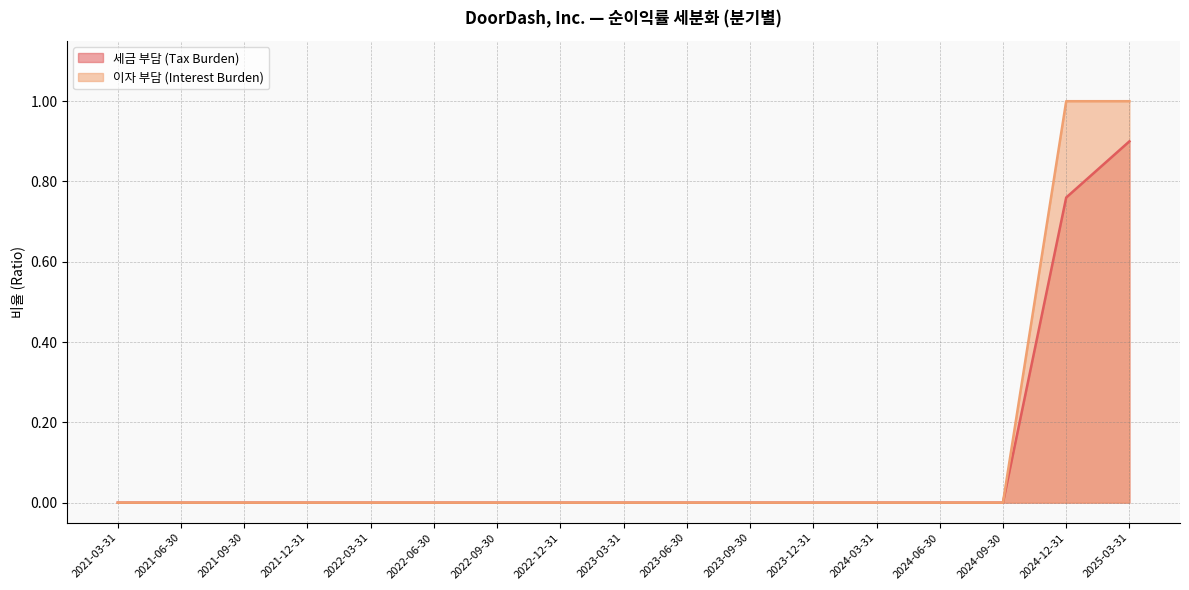

How many values in the 세금 부담 (Tax Burden) series exceed 0?

2